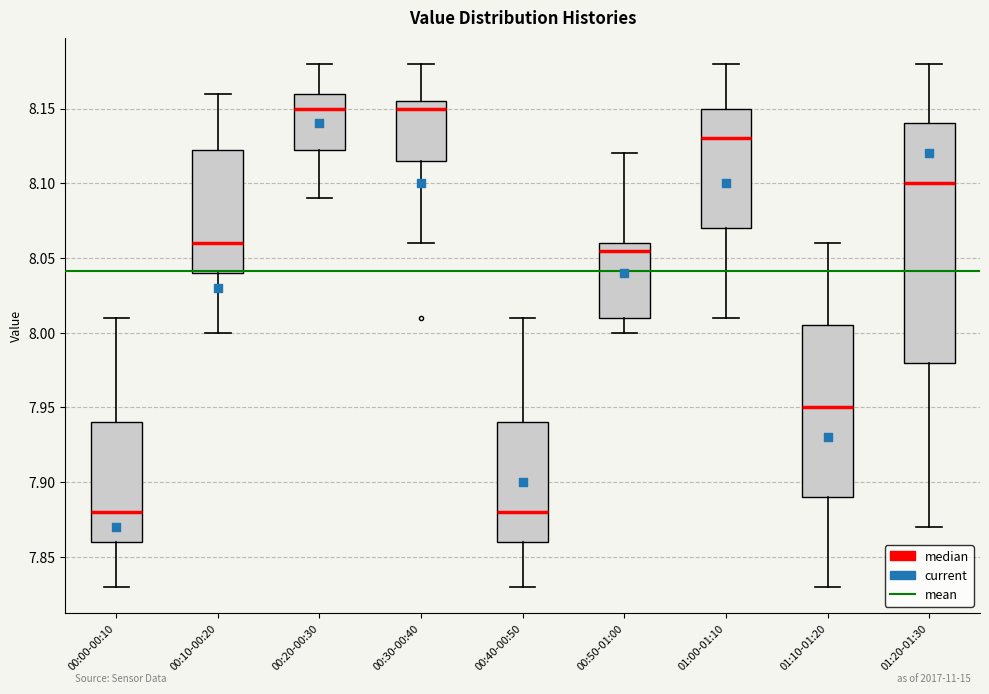

Reading left to right, read every box against the y-axis: the position of its median line, the range the box covers, and the ends of its whiskers. The values are not printed on the chart, so give them approximately, as read against the axis.

00:00-00:10: median 7.880, box 7.860 to 7.940, whiskers 7.830 to 8.010
00:10-00:20: median 8.060, box 8.040 to 8.125, whiskers 8.000 to 8.160
00:20-00:30: median 8.150, box 8.125 to 8.160, whiskers 8.090 to 8.180
00:30-00:40: median 8.150, box 8.115 to 8.155, whiskers 8.060 to 8.180
00:40-00:50: median 7.880, box 7.860 to 7.940, whiskers 7.830 to 8.010
00:50-01:00: median 8.055, box 8.010 to 8.060, whiskers 8.000 to 8.120
01:00-01:10: median 8.130, box 8.070 to 8.150, whiskers 8.010 to 8.180
01:10-01:20: median 7.950, box 7.890 to 8.005, whiskers 7.830 to 8.060
01:20-01:30: median 8.100, box 7.980 to 8.140, whiskers 7.870 to 8.180